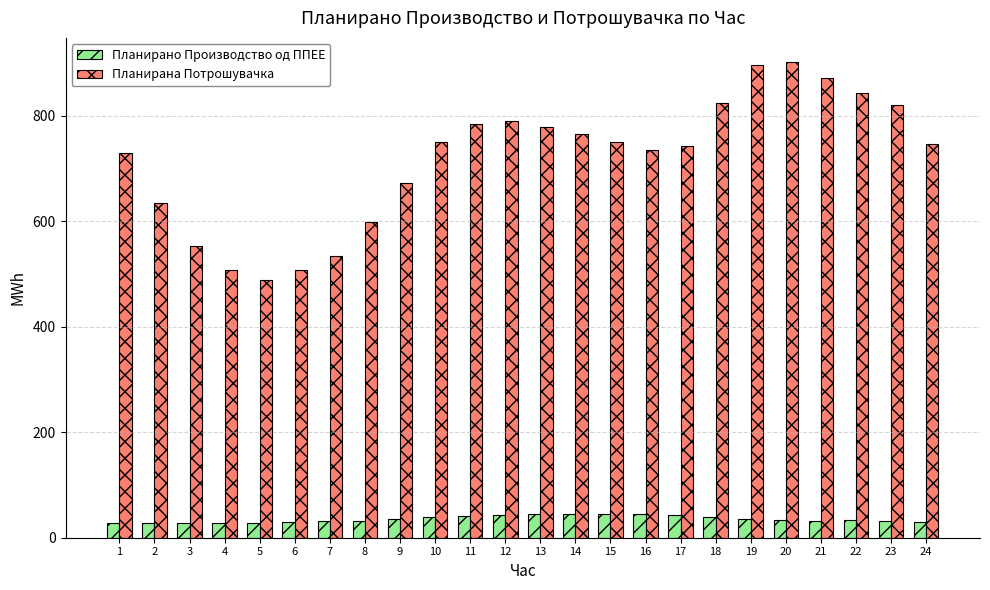

What are all the series names shown in the legend?

Планирано Производство од ППЕЕ, Планирана Потрошувачка